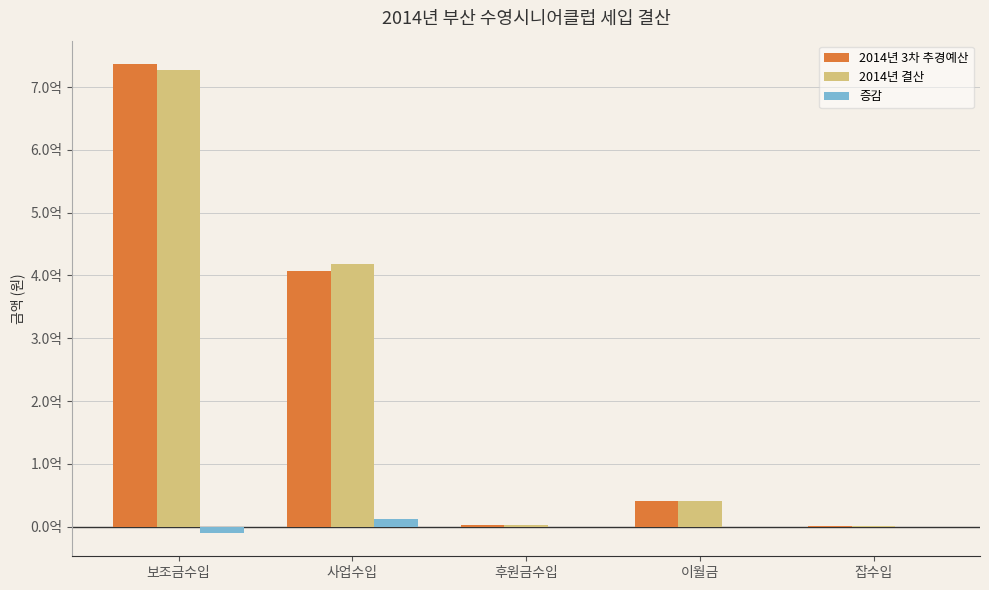

What is the difference between the maximum and second lowest values in the 2014년 결산 series?

724637500